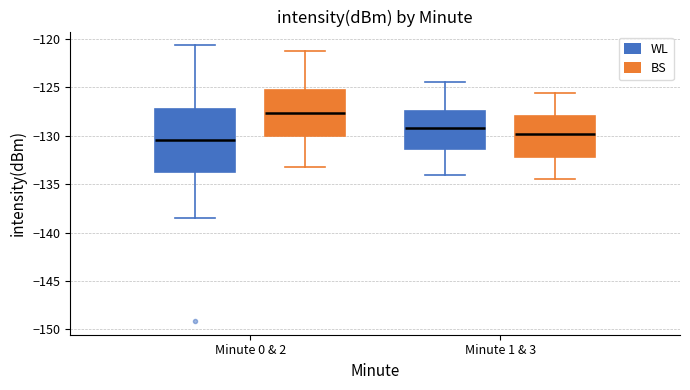

Which box's median line is the highest?

Minute 0 & 2 (BS)